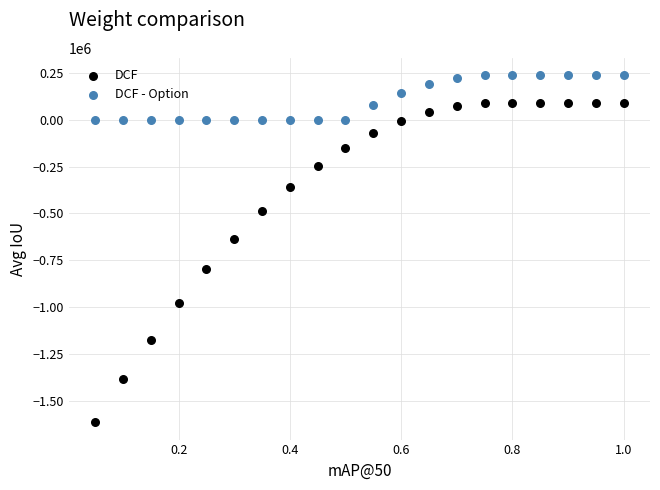

In the DCF series, what Y value is closest to -763709?

-798998.7